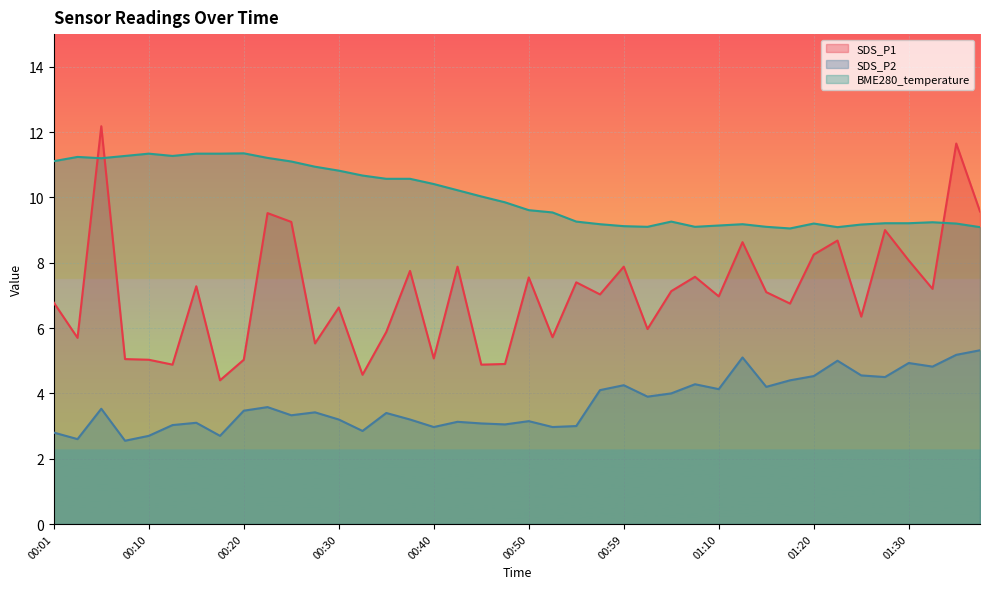

How many lines are shown in the chart?

3